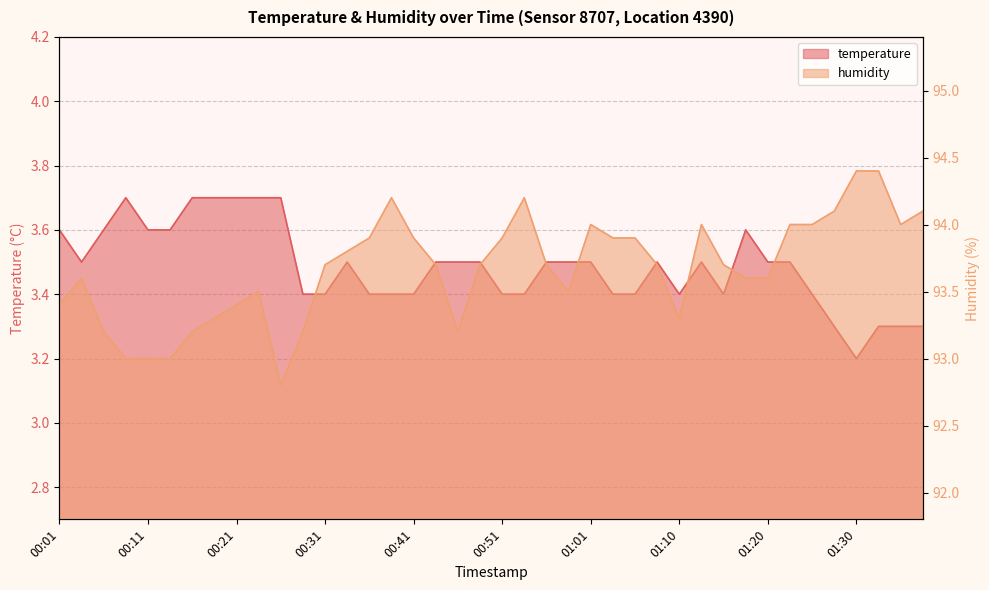

Which series changed the most between 00:01 and 01:01?

humidity